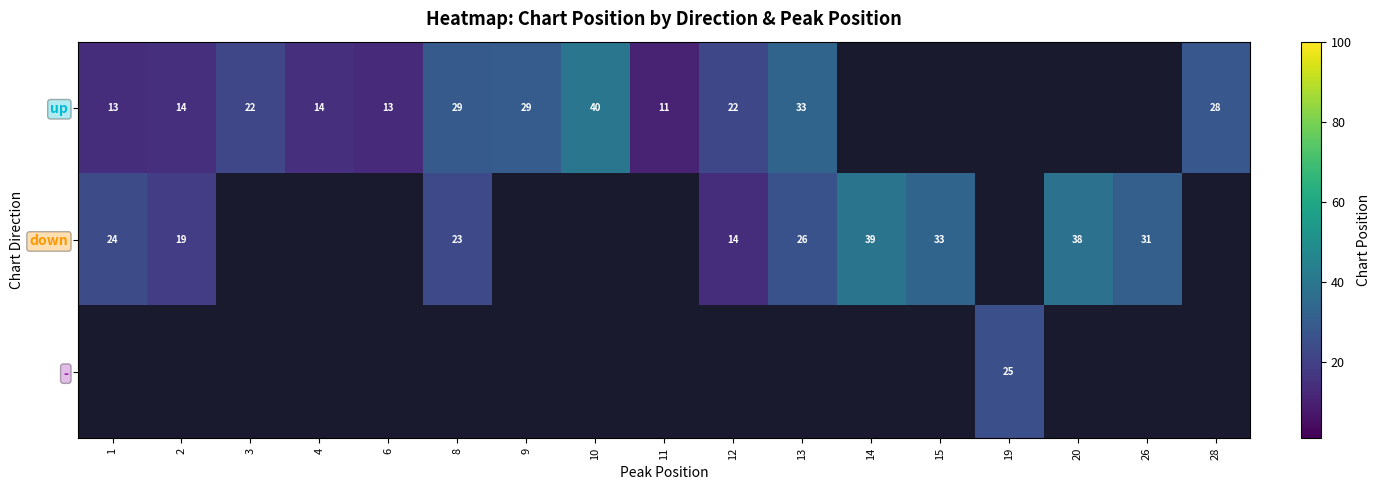

How many data points does each series have?

17